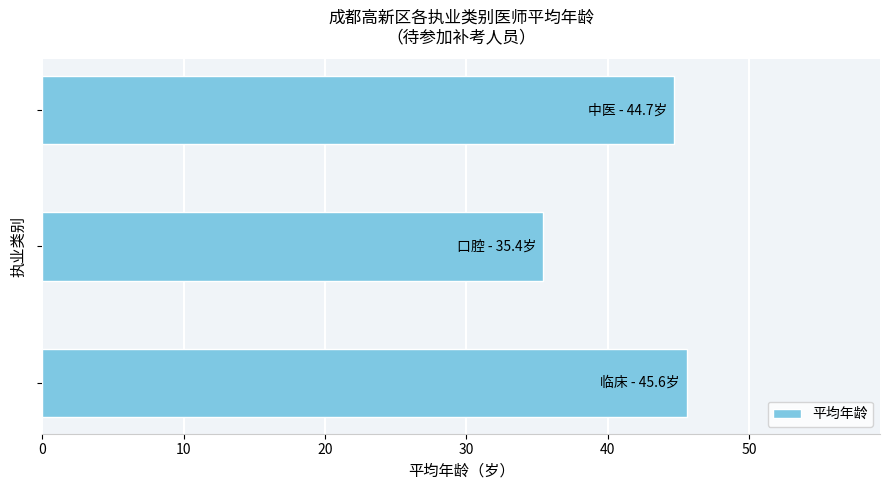

What is the average value?

41.9